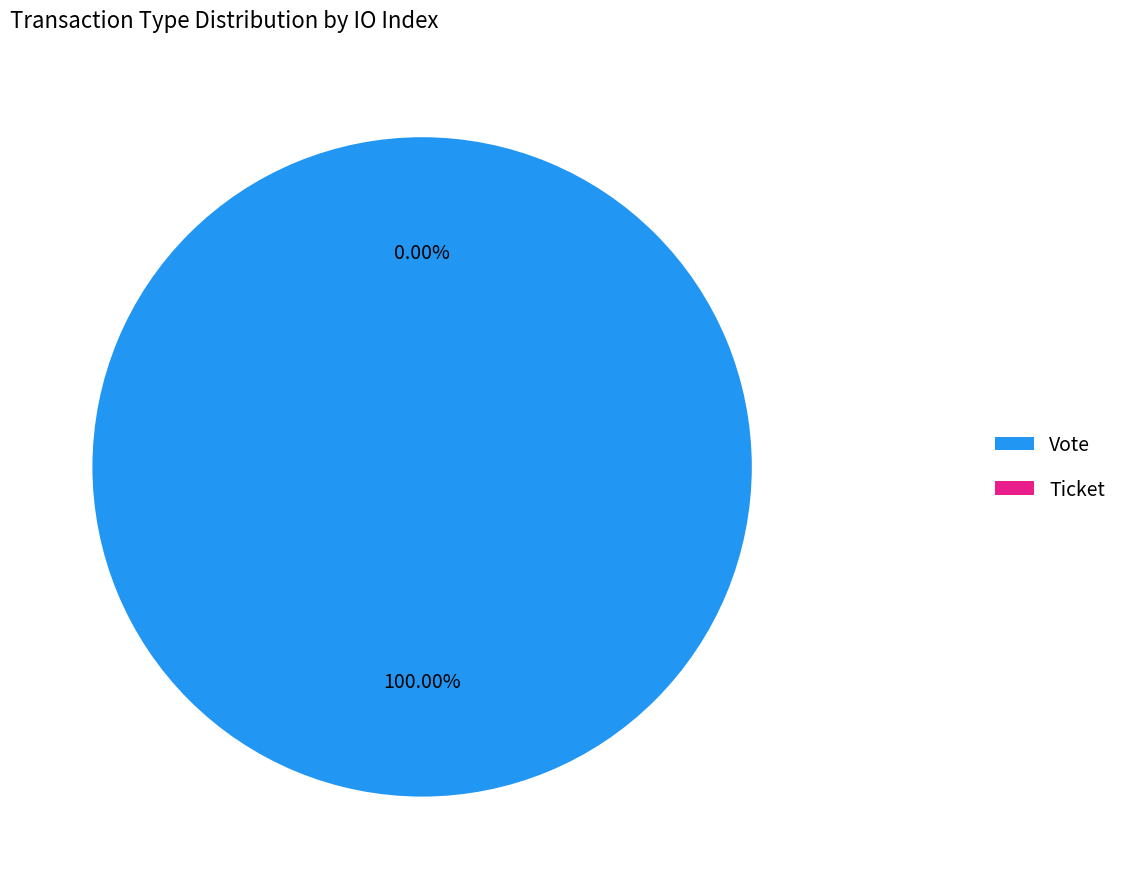

To the nearest percent, what is the difference between the Ticket and Vote slice percentages?

100%